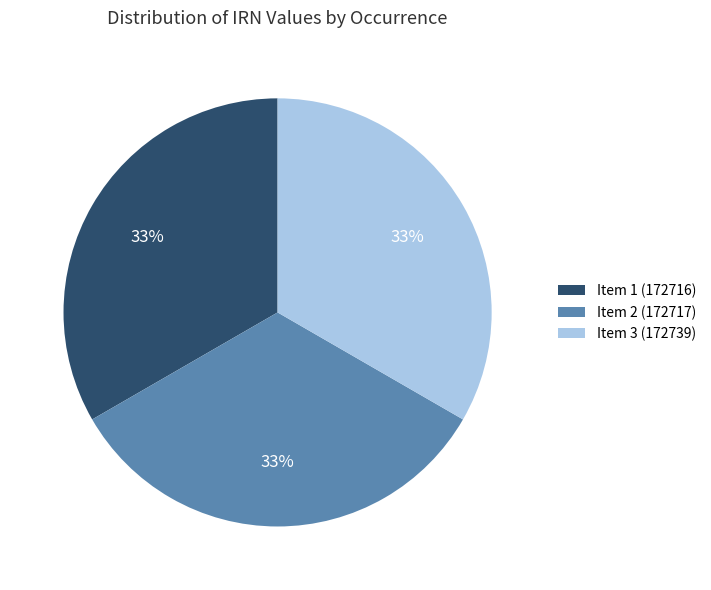

To the nearest percent, what percentage of the pie is Item 2 (172717)?

33%